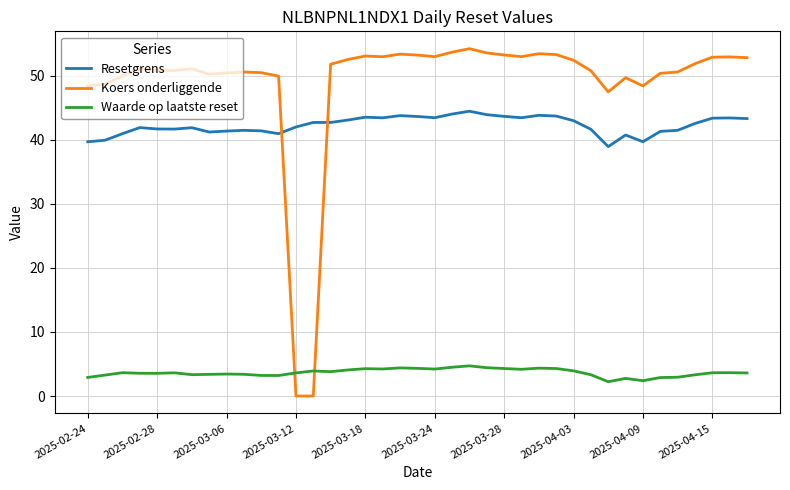

List the series in order of their peak value, lowest first.

Waarde op laatste reset, Resetgrens, Koers onderliggende